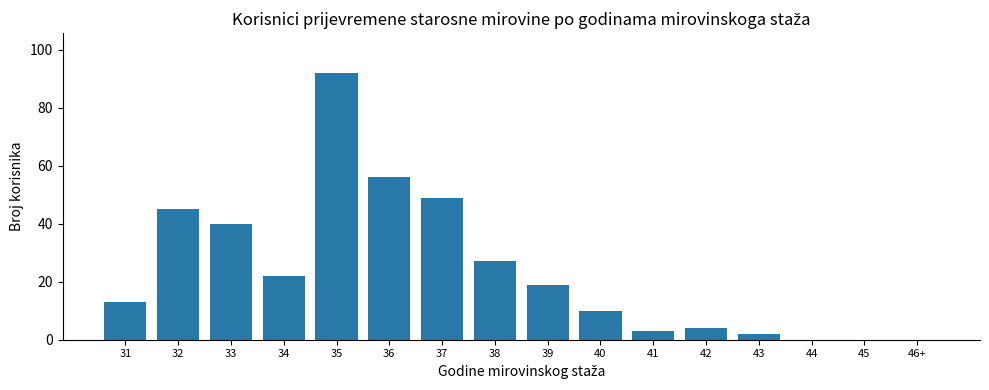

What is the sum of all values?

382